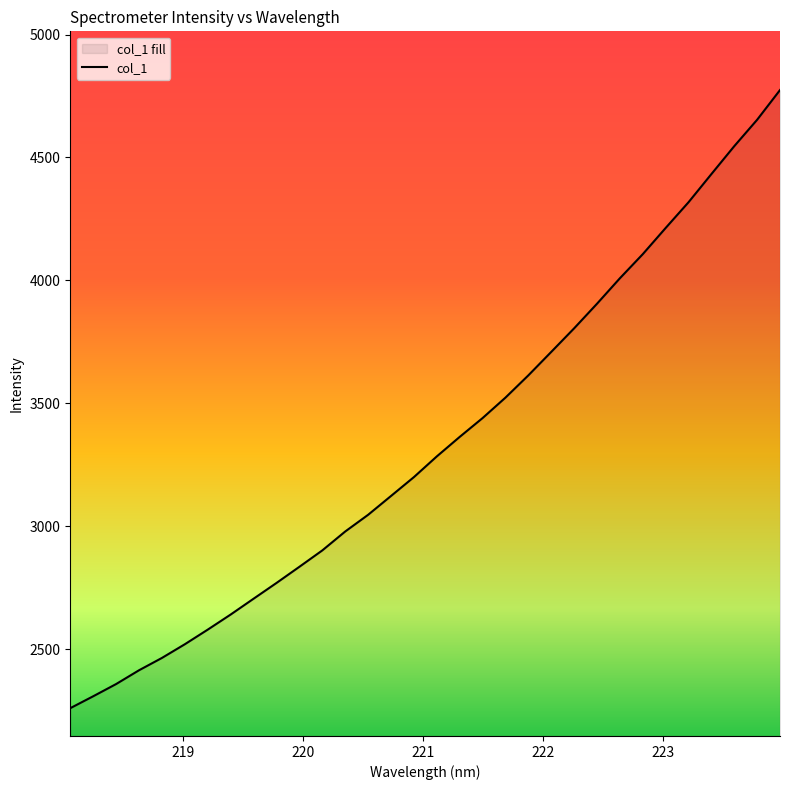

How many values exceed 3284?

16